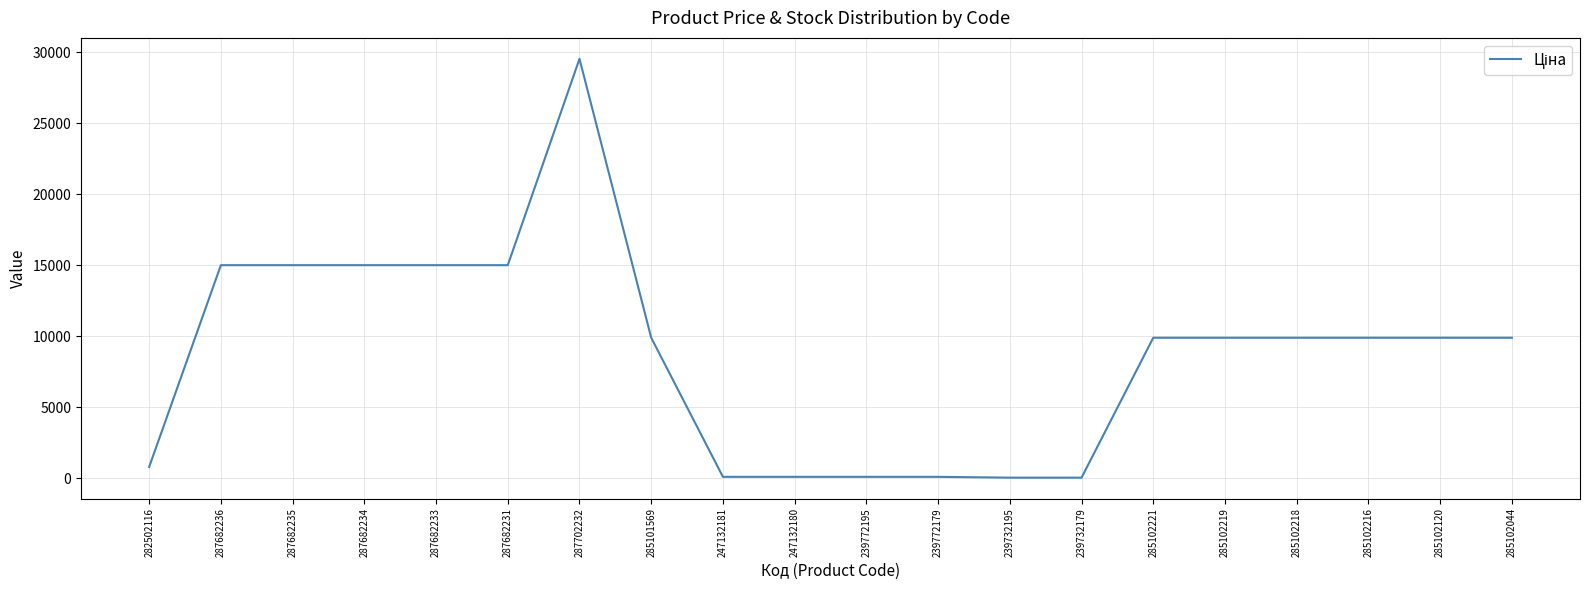

What is the maximum value shown in the chart?

29548.9